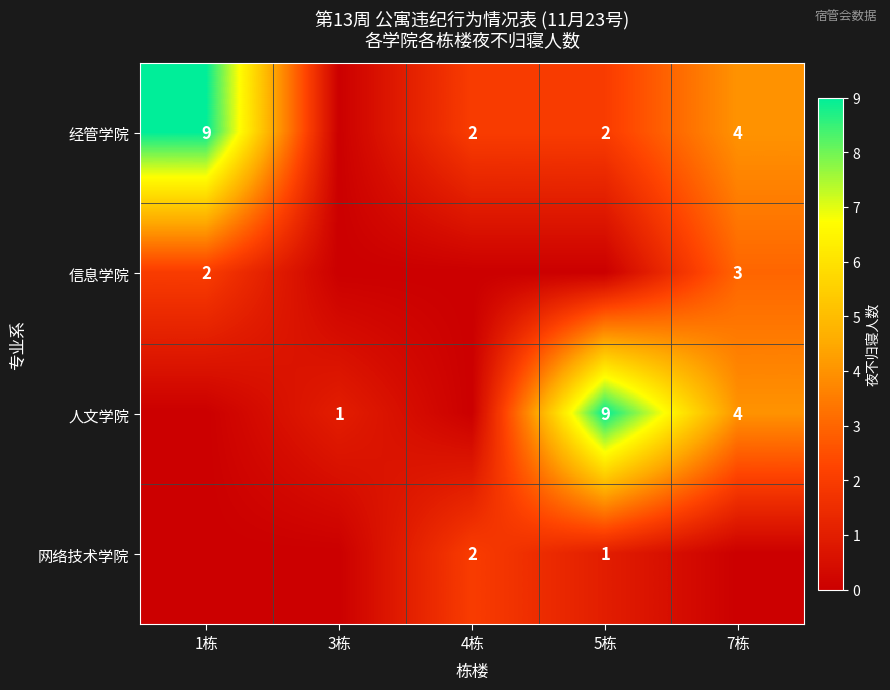

Is it true that 经管学院 equals 2 at 4栋?

True